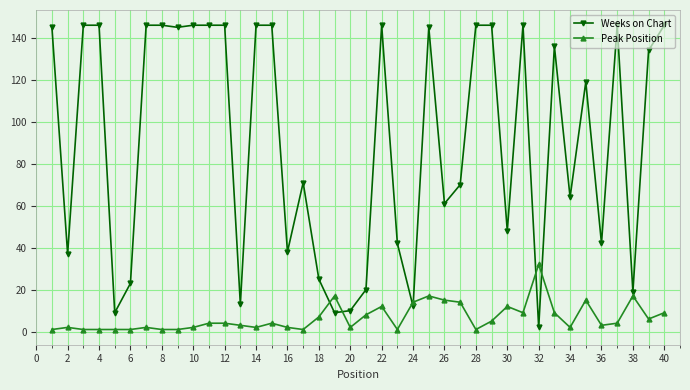

Does the chart have visible grid lines?

Yes